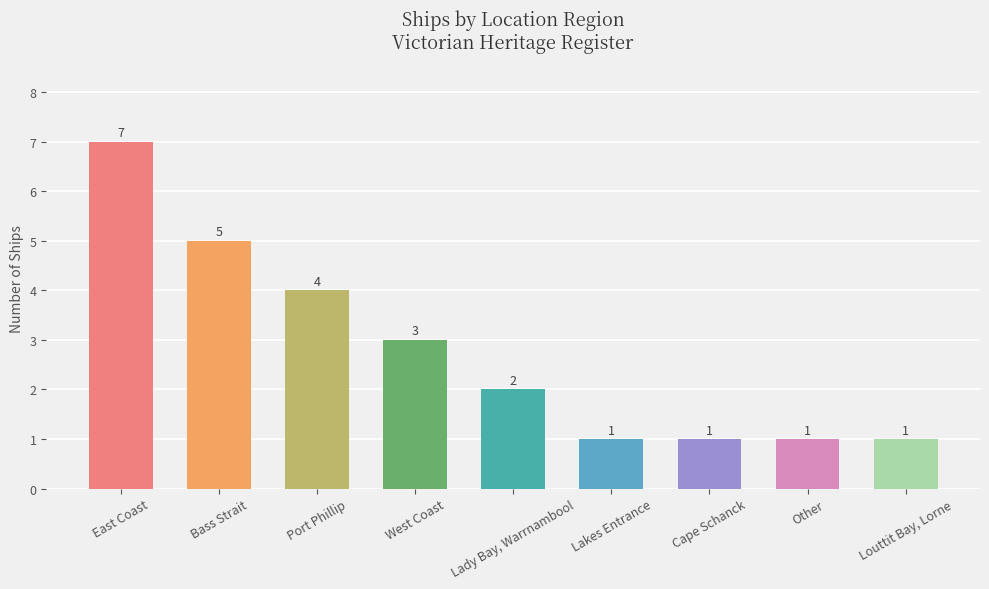

The chart shows a value of 3 at West Coast. True or false?

True